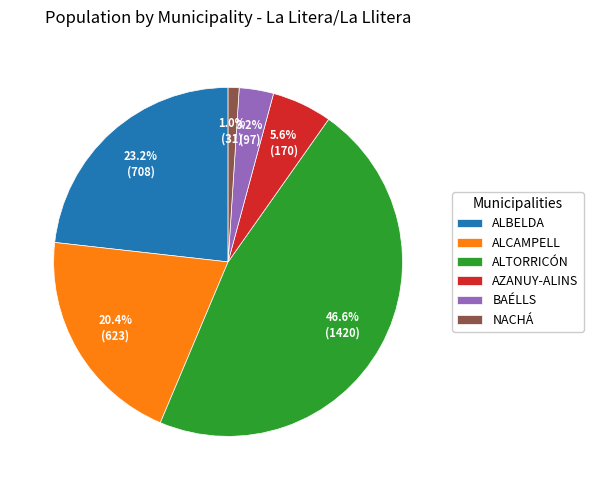

How many slices are in this pie chart?

6